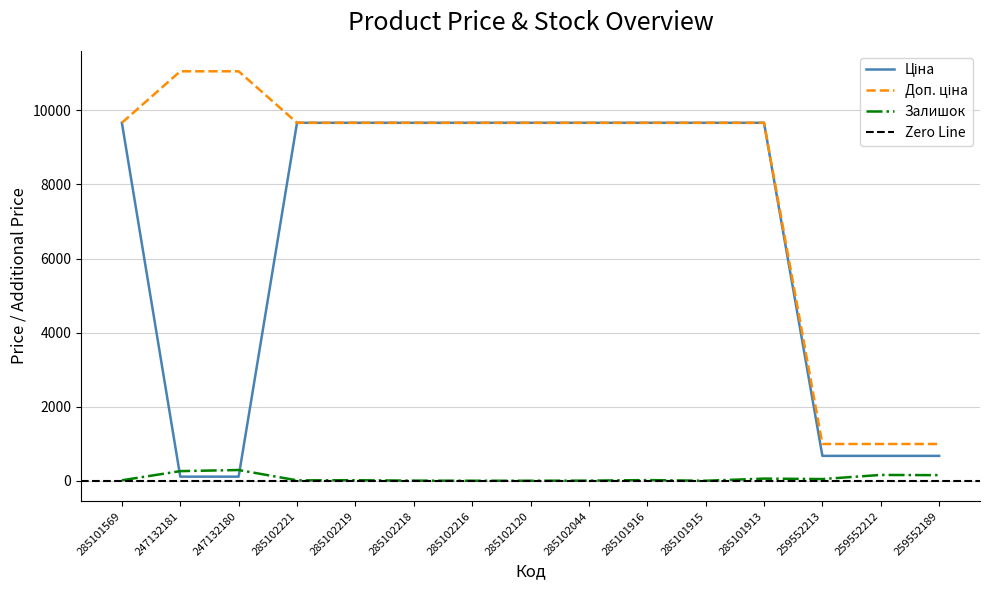

Rank the series at 285102216 from highest to lowest value.

Ціна, Доп. ціна, Залишок